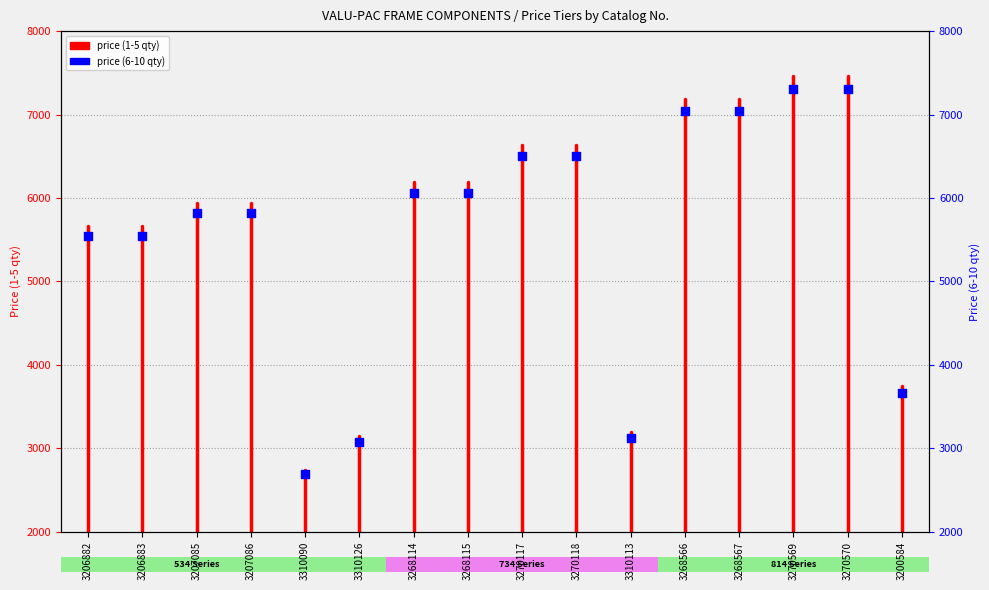

Which has a higher value, 3268566 or 3268115?

3268566